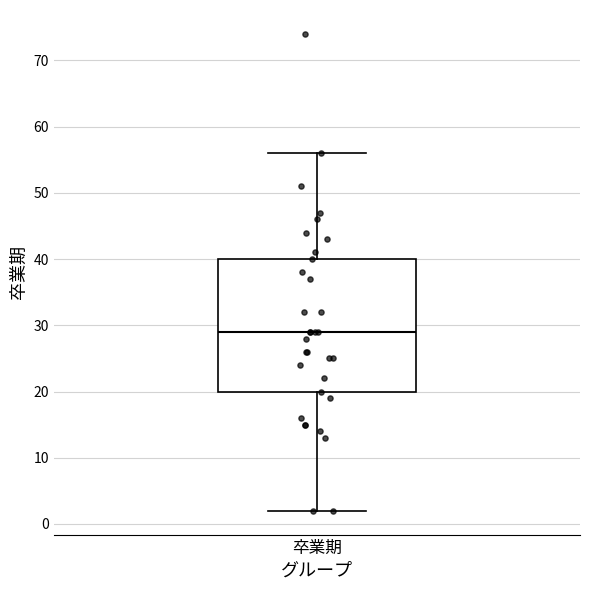

Transcribe this box plot: give where the median line is, the range the box spans, and where the two whiskers end, as read against the y-axis. The values are not printed on the chart, so give them approximately, as read against the axis.

median 29, box 20 to 40, whiskers 2 to 56